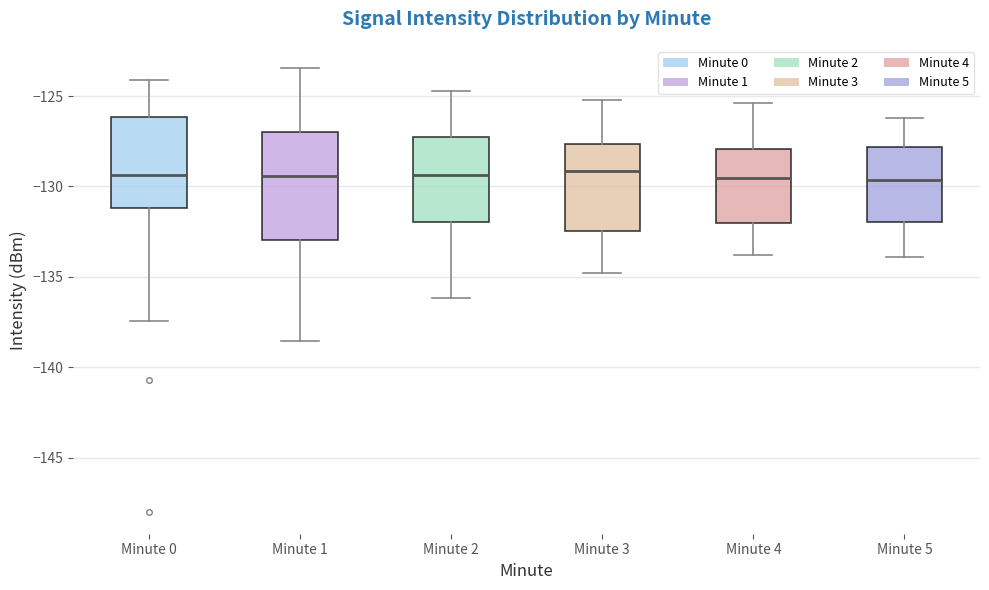

Which box is the tallest, from its lower edge to its upper edge?

Minute 1